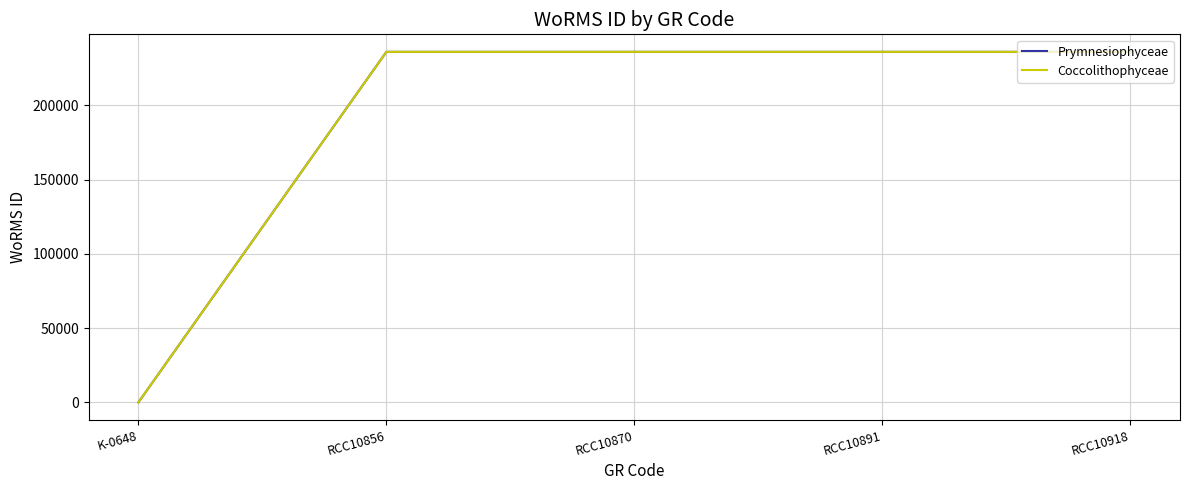

Does the chart have visible grid lines?

Yes